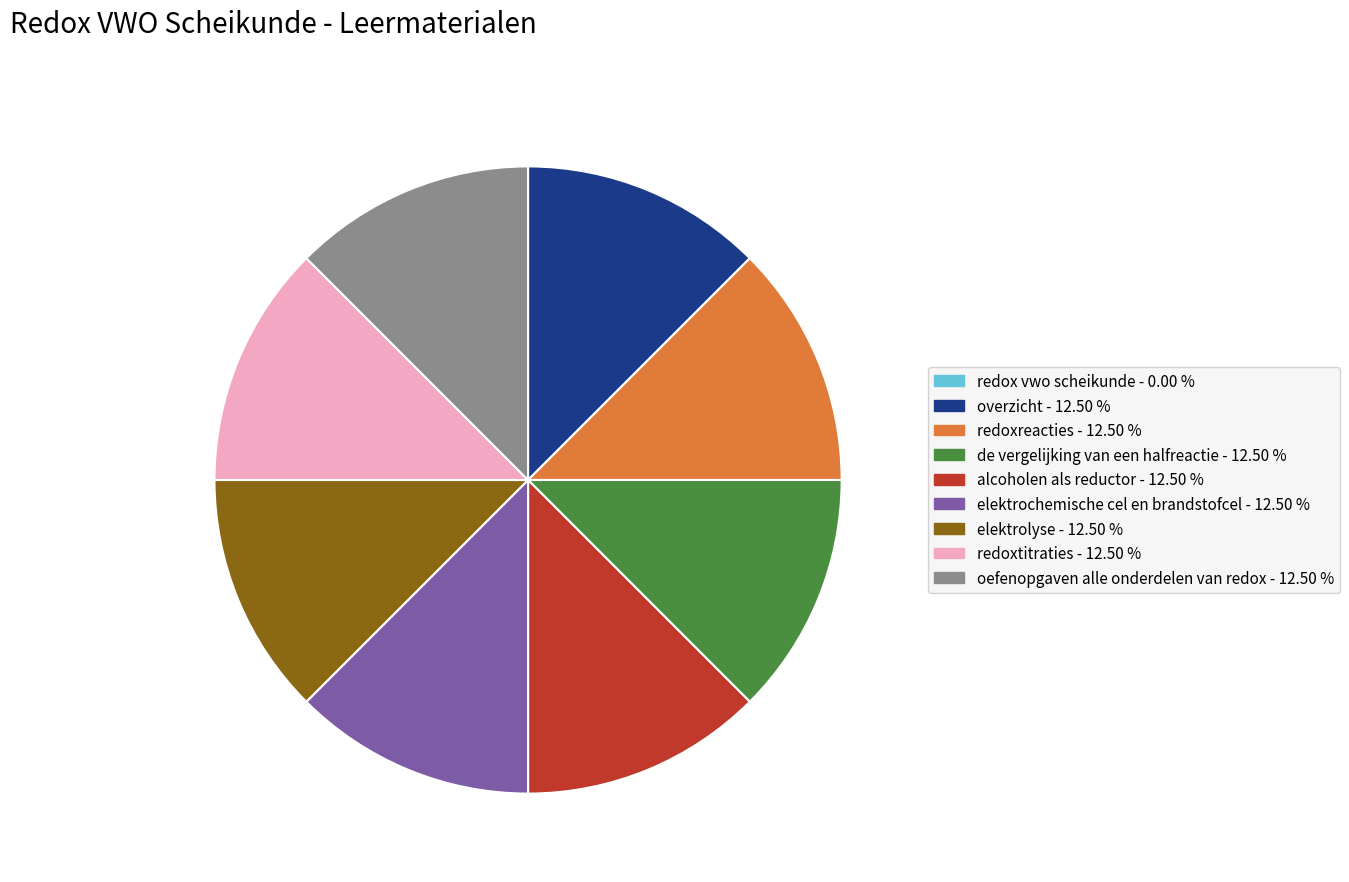

Does any single category account for the majority?

No